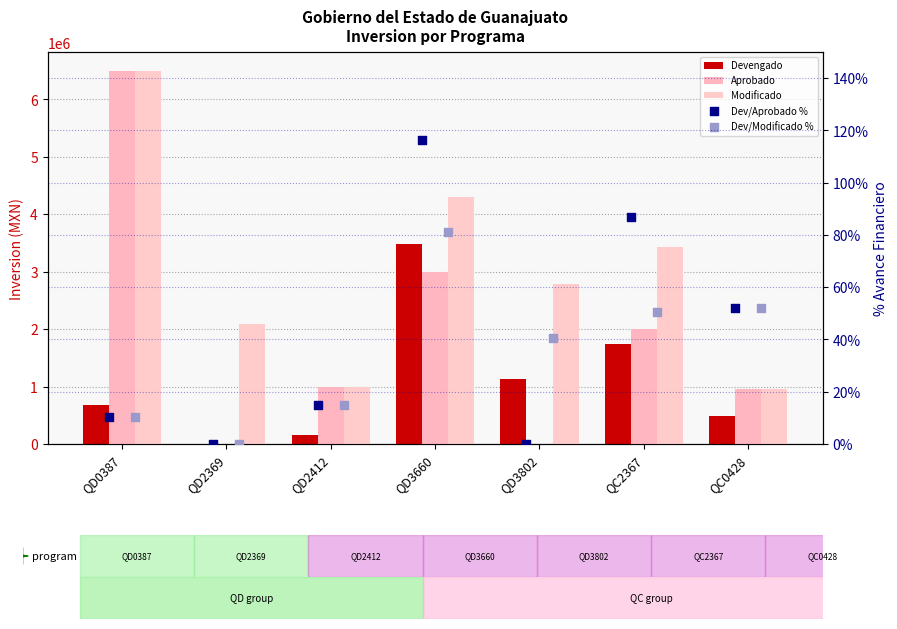

Which series contains the highest Y value?

Aprobado